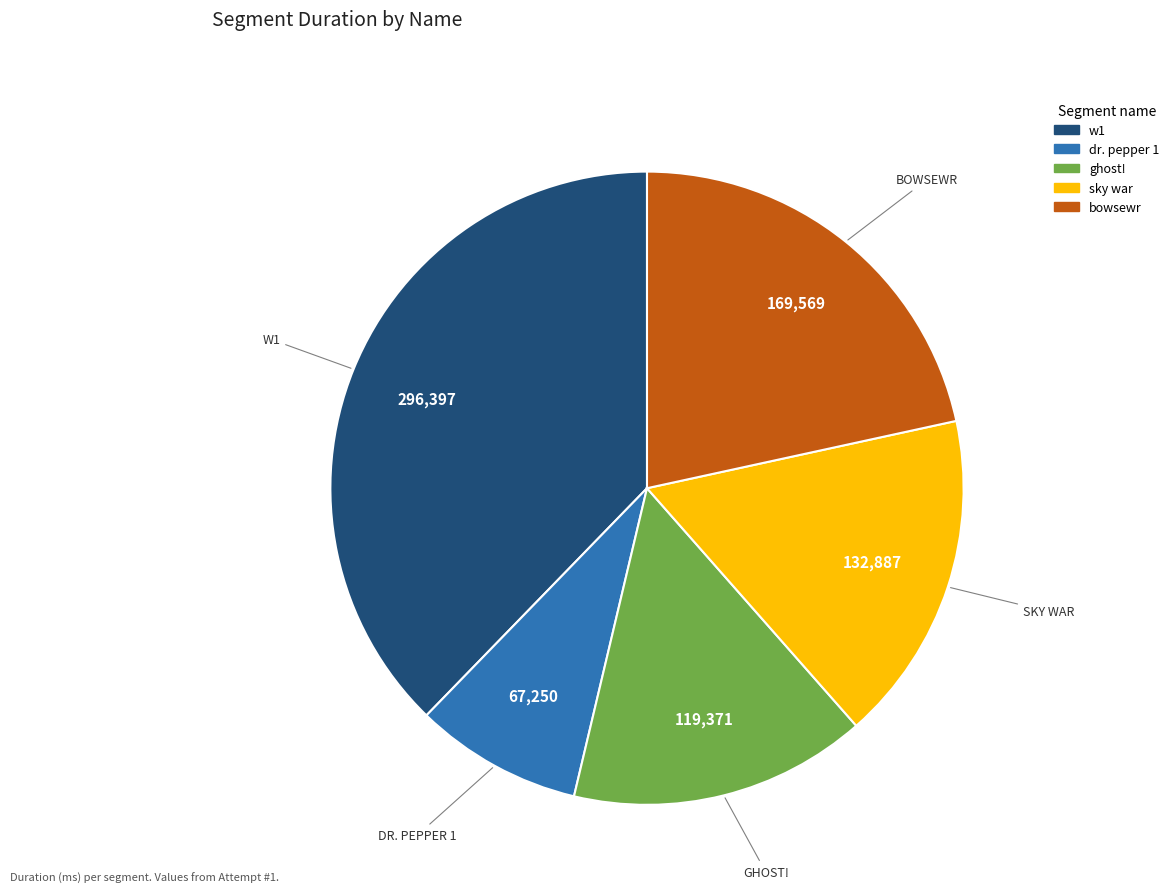

Does bowsewr represent more than half of the total?

No